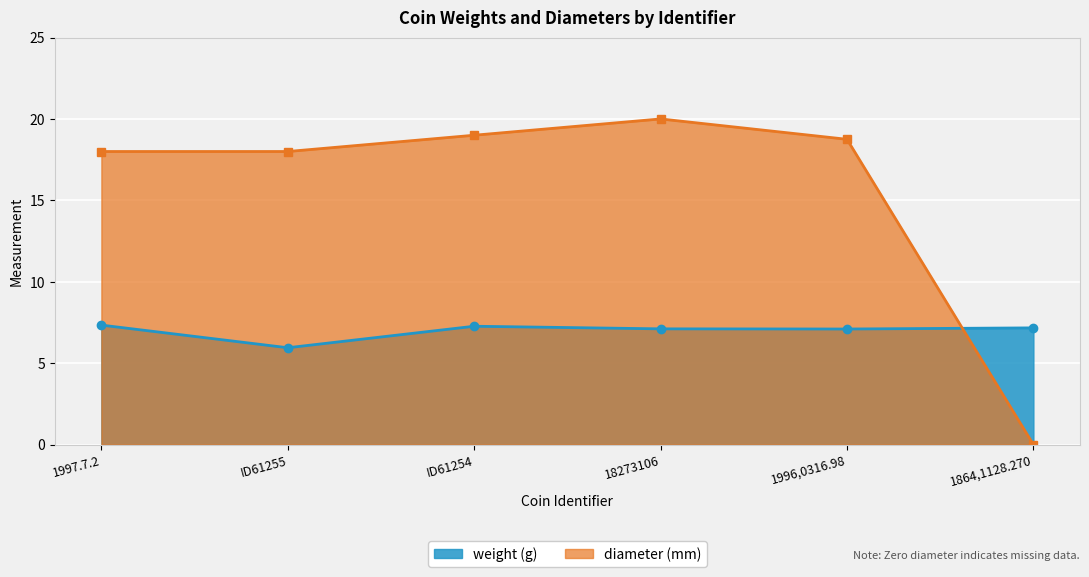

List the series in order of their overall mean, highest first.

diameter, weight